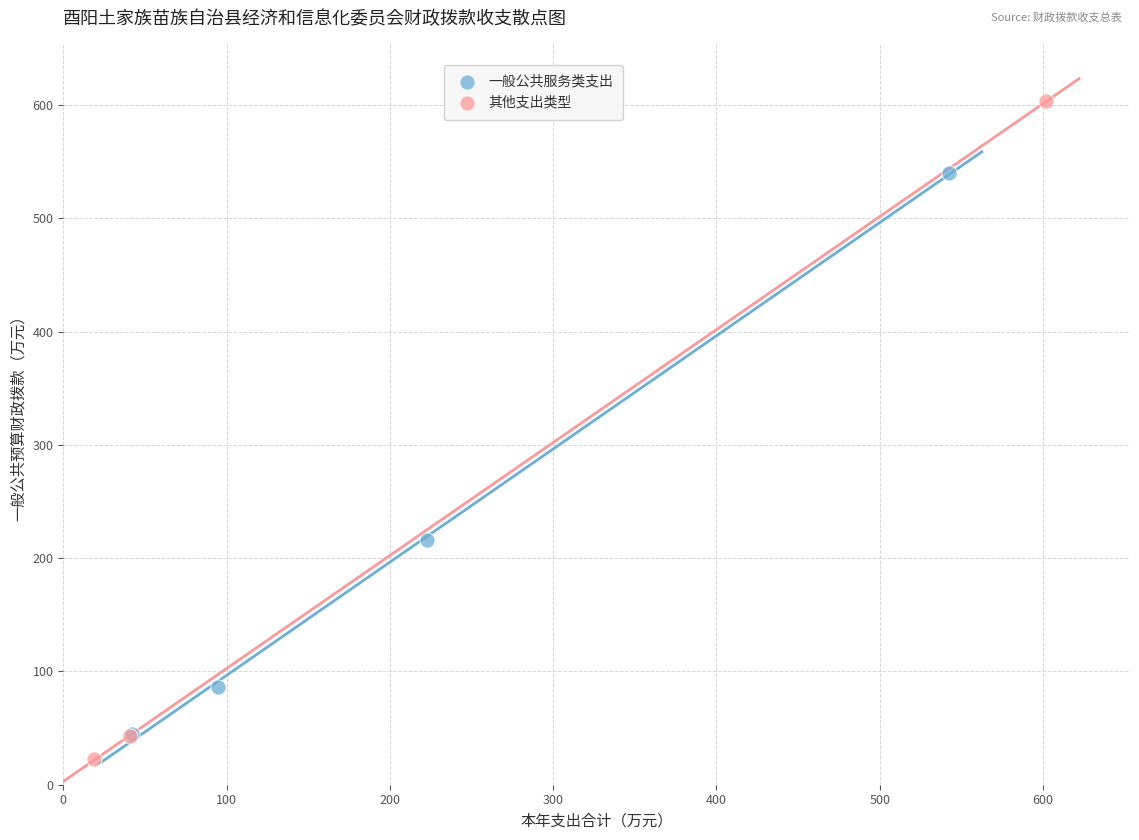

Which series has the largest Y range (max minus min)?

其他支出类型